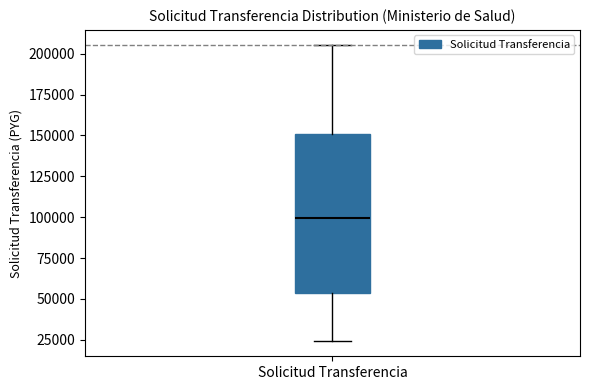

Read this box plot against the y-axis: the position of the median line, the range covered by the box, and the ends of both whiskers. The values are not printed on the chart, so give them approximately, as read against the axis.

median 100000, box 55000 to 150000, whiskers 25000 to 205000